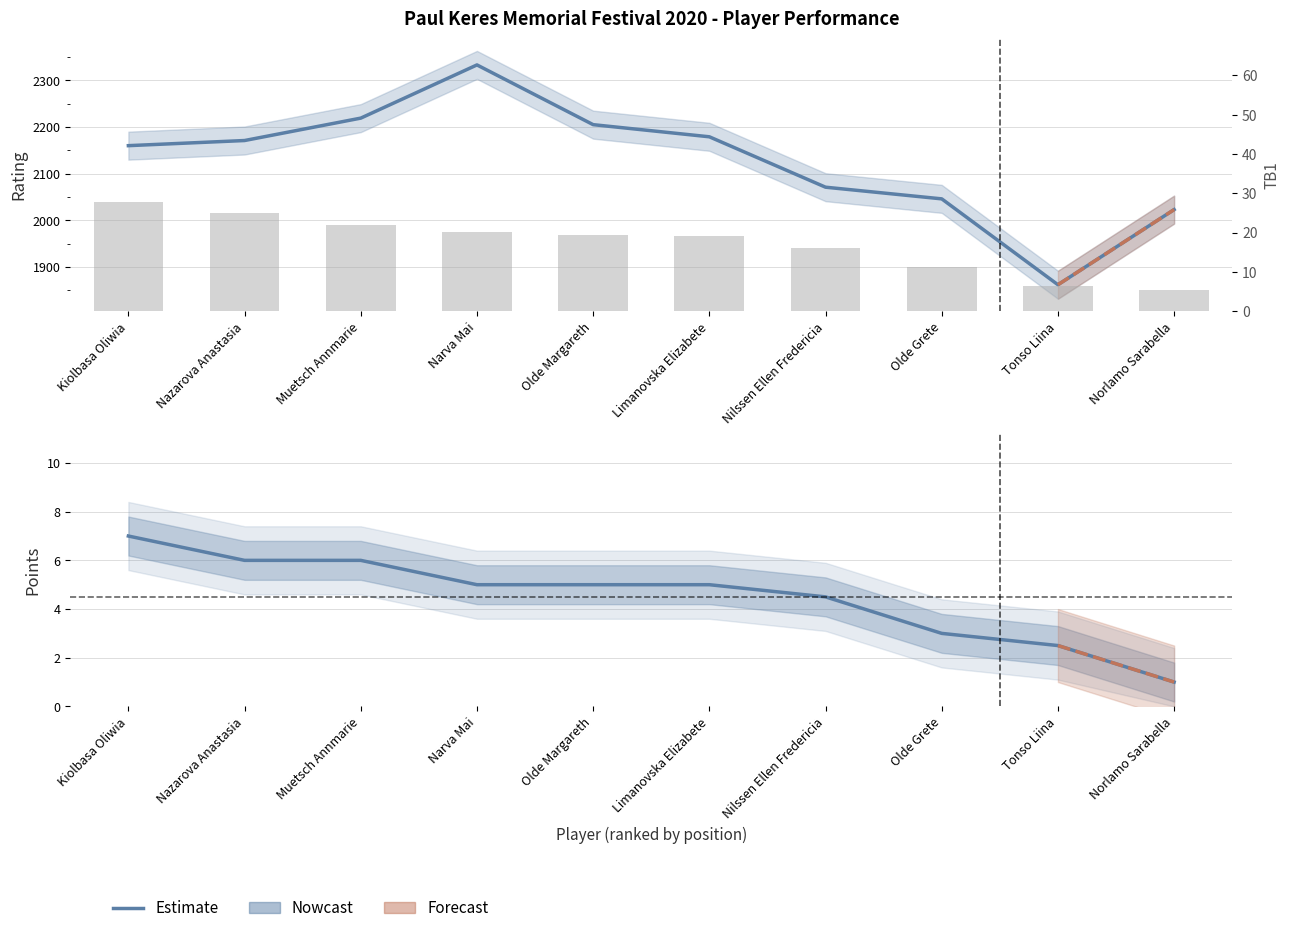

Which has a higher value, Norlamo Sarabella or Olde Grete?

Olde Grete